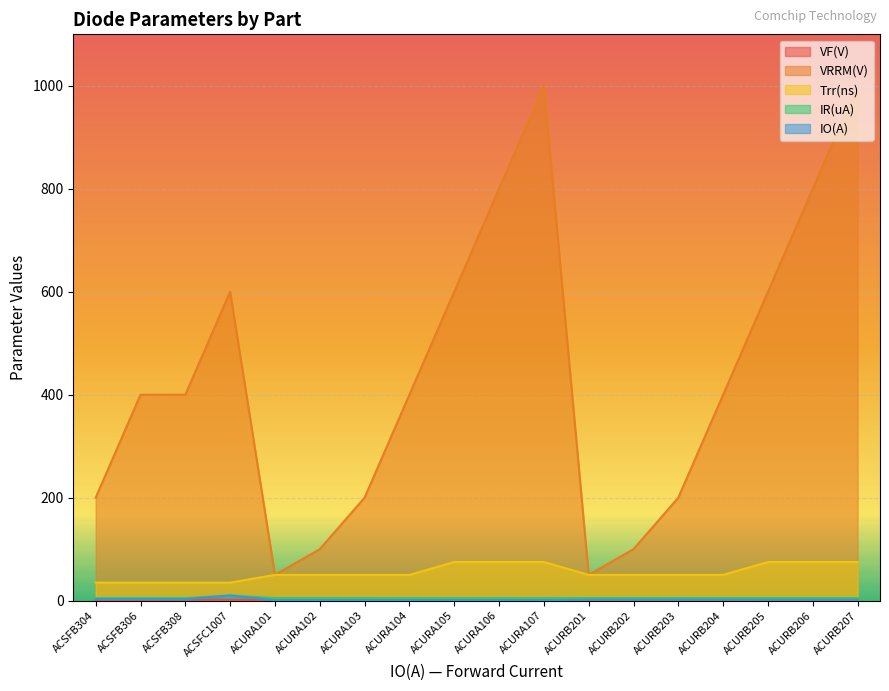

How many lines are shown in the chart?

5